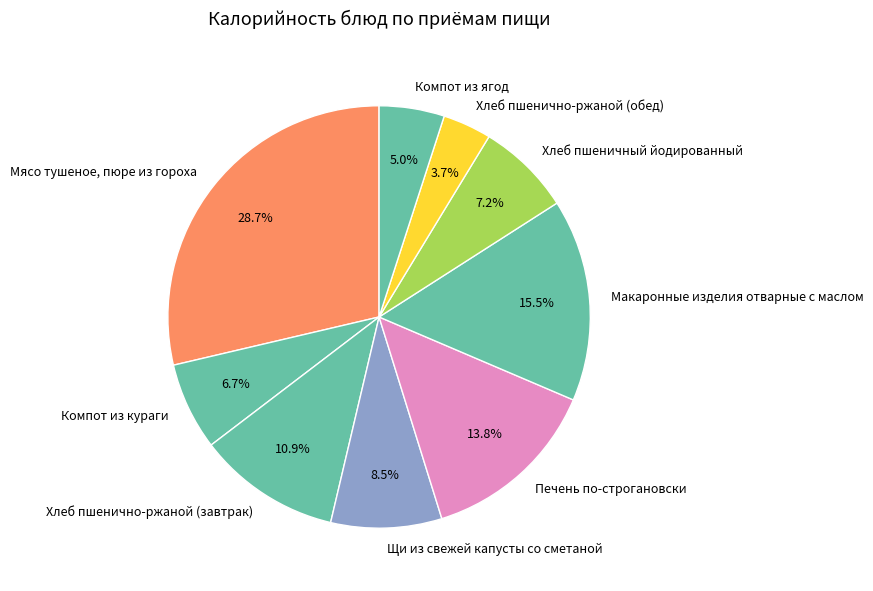

What is the ratio of the value at Хлеб пшенично-ржаной (завтрак) to the value at Макаронные изделия отварные с маслом?

0.7